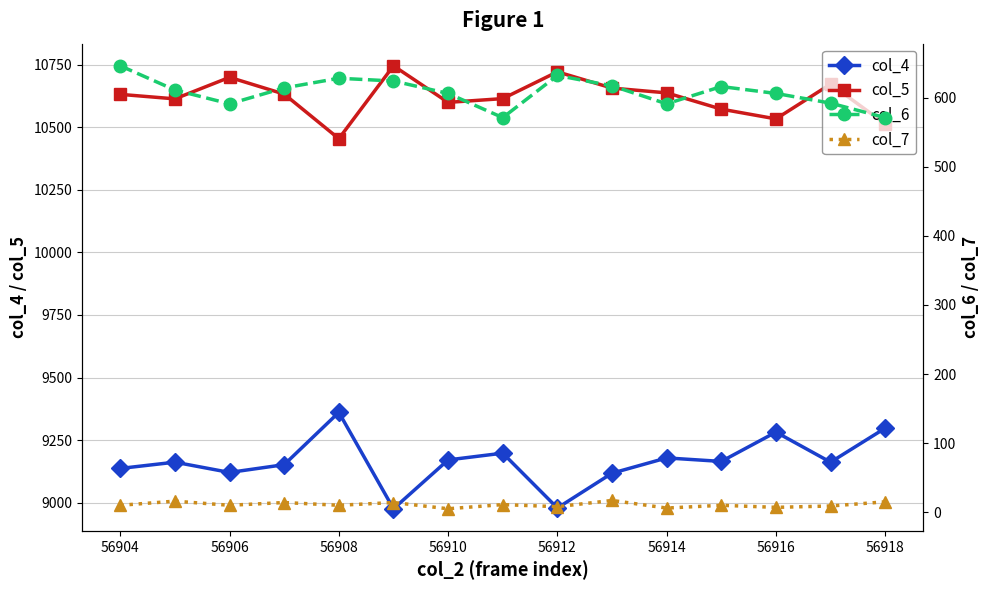

What is the minimum value for col_4?

8976